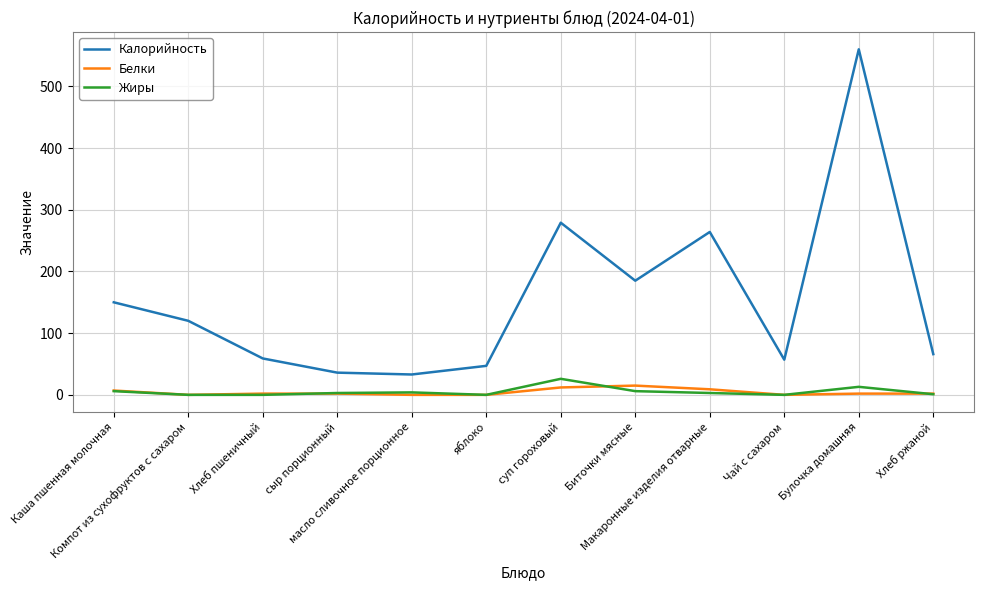

Is it true that Жиры equals 0 at Хлеб пшеничный?

True